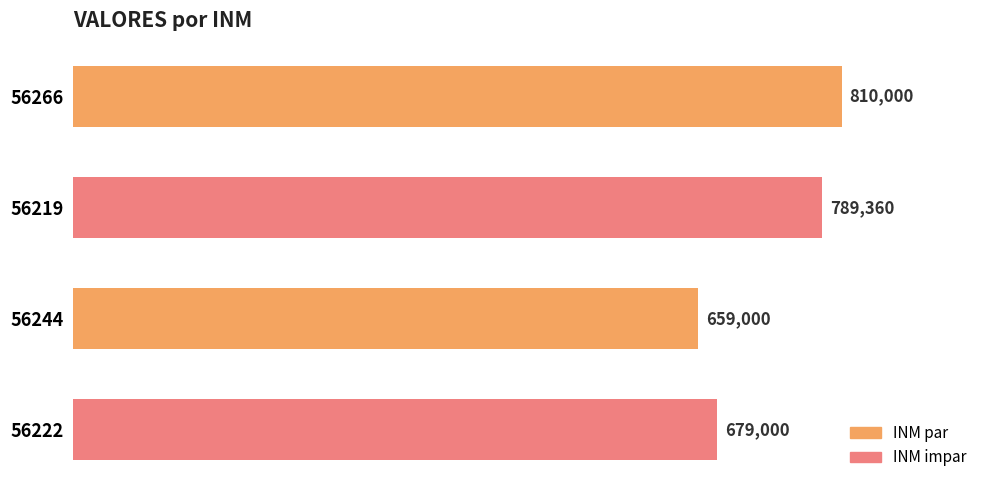

Count the values in the range 679000 to 810000.

3